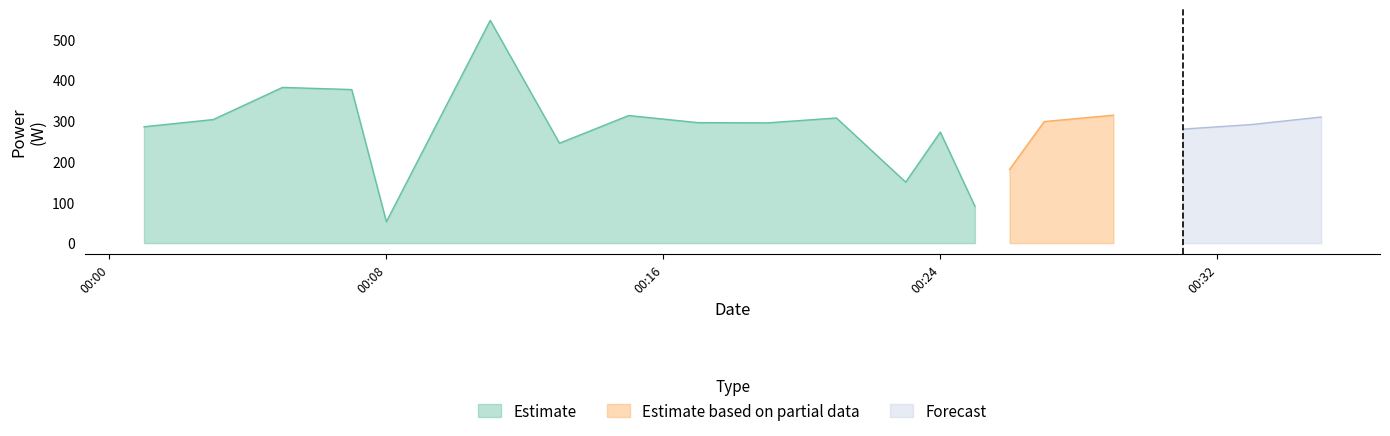

The value of Estimate based on partial data at 2024-04-14T00:19:00 is 223.5. True or false?

False